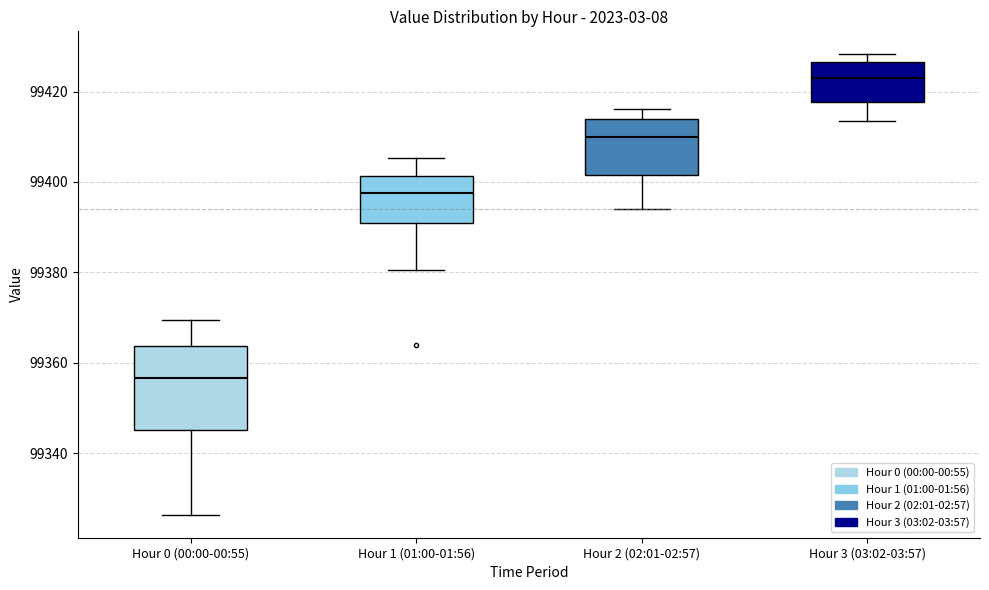

Reading left to right, read every box against the y-axis: the position of its median line, the range the box covers, and the ends of its whiskers. The values are not printed on the chart, so give them approximately, as read against the axis.

Hour 0 (00:00-00:55): median 99356, box 99346 to 99364, whiskers 99326 to 99370
Hour 1 (01:00-01:56): median 99398, box 99390 to 99402, whiskers 99380 to 99406
Hour 2 (02:01-02:57): median 99410, box 99402 to 99414, whiskers 99394 to 99416
Hour 3 (03:02-03:57): median 99422, box 99418 to 99426, whiskers 99414 to 99428